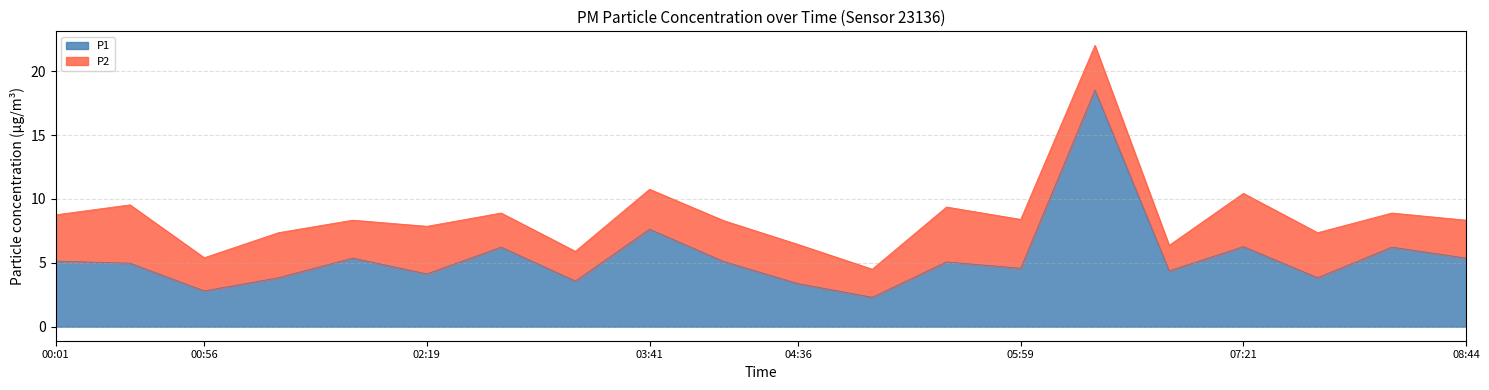

Rank the categories by value from highest to lowest.

06:26, 03:41, 07:21, 02:46, 08:16, 01:51, 08:44, 00:01, 04:09, 05:31, 00:29, 05:59, 06:54, 02:19, 01:24, 07:49, 03:14, 04:36, 00:56, 05:04